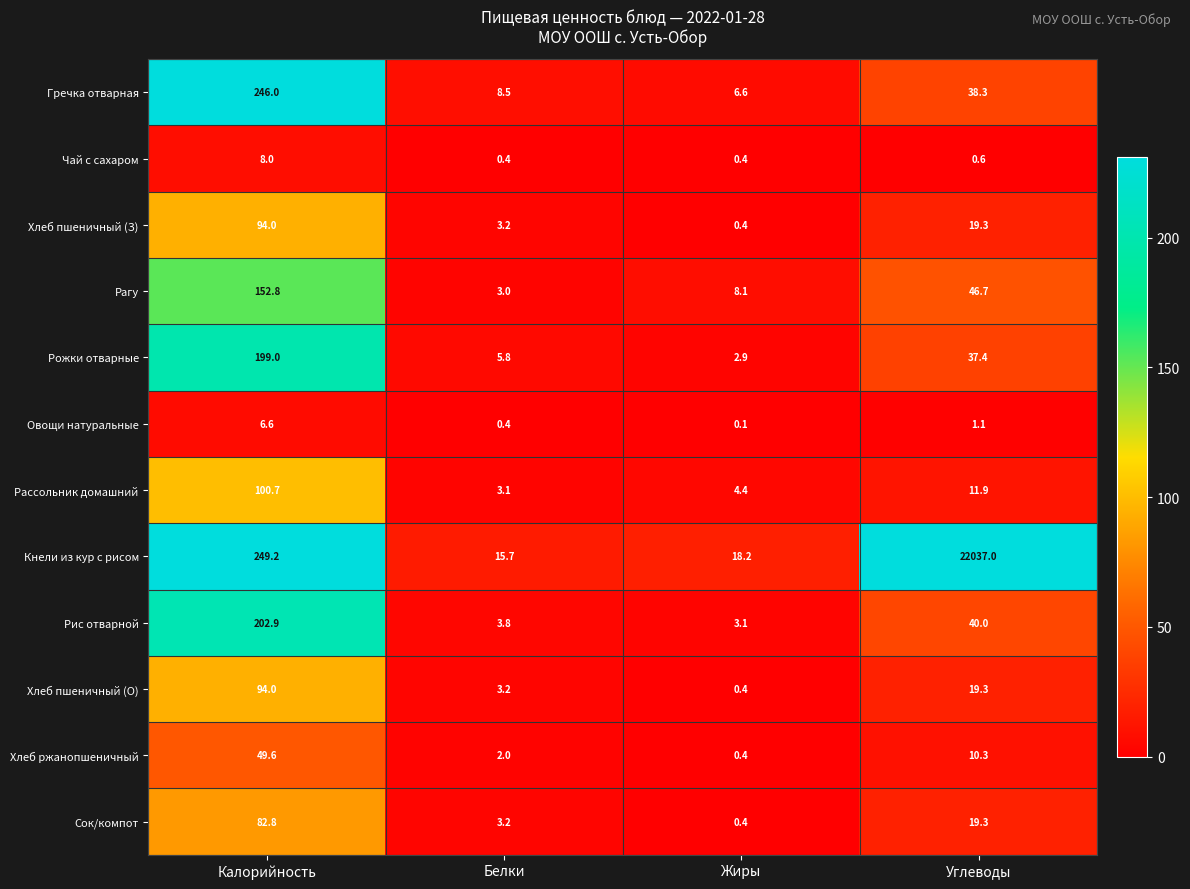

How many values in the Хлеб ржанопшеничный series are below 10?

2